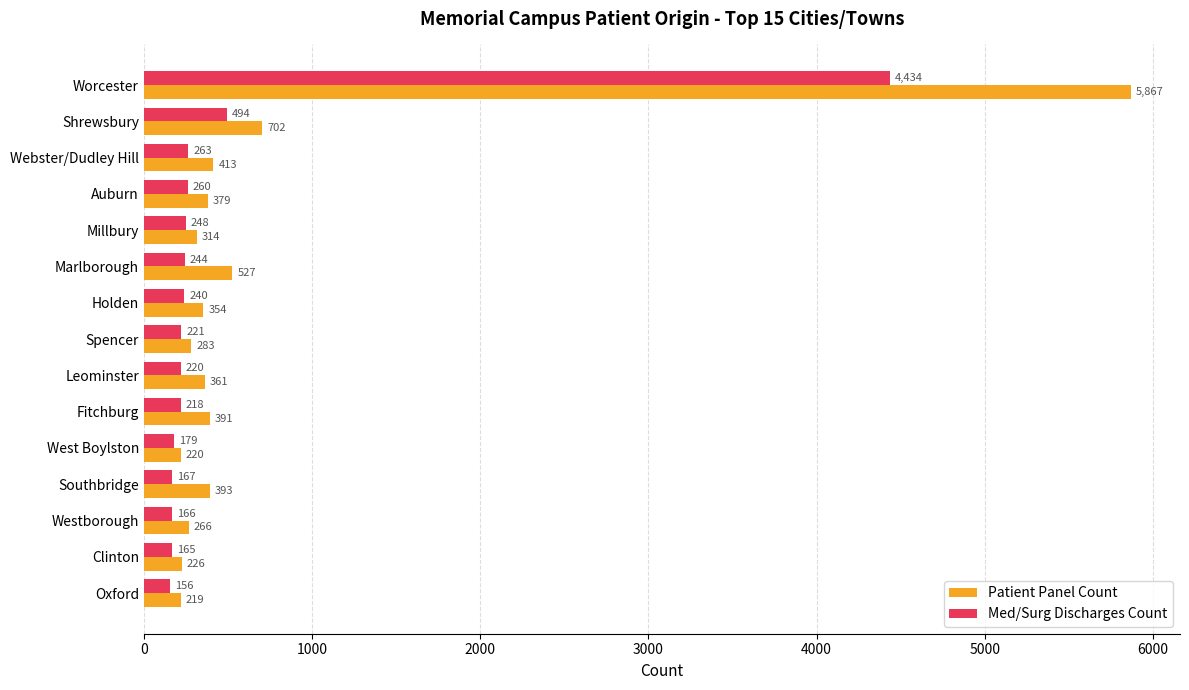

What is the difference between the Med/Surg Discharges Count values at Fitchburg and Webster/Dudley Hill?

45